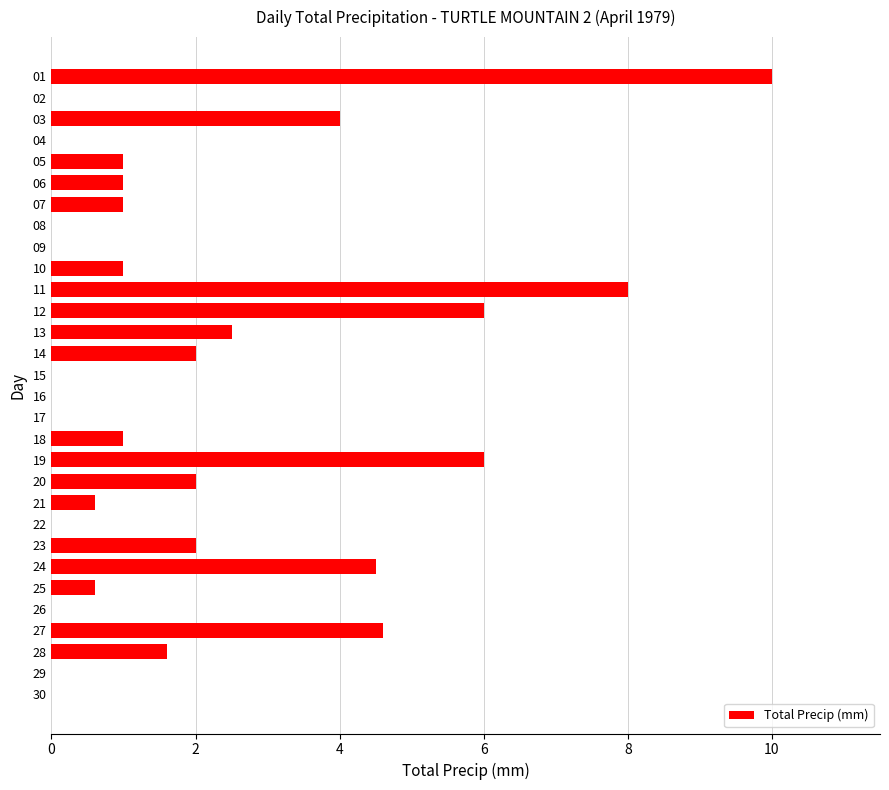

Between 25 and 13, which is larger?

13